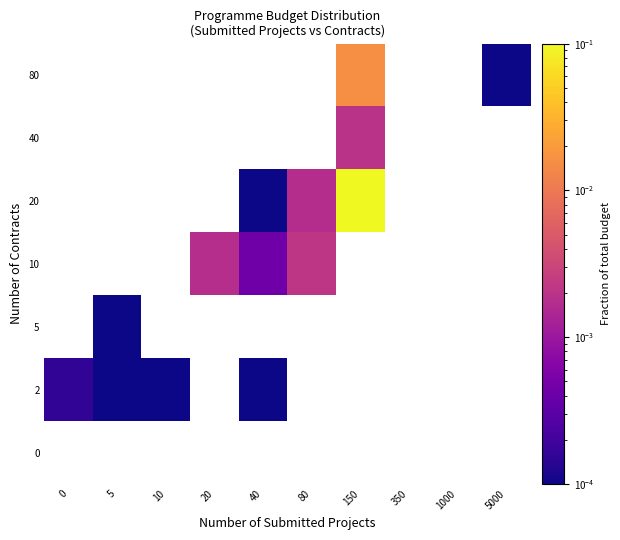

List the series in order of their peak value, lowest first.

0, 5, 2, 40, 10, 80, 20